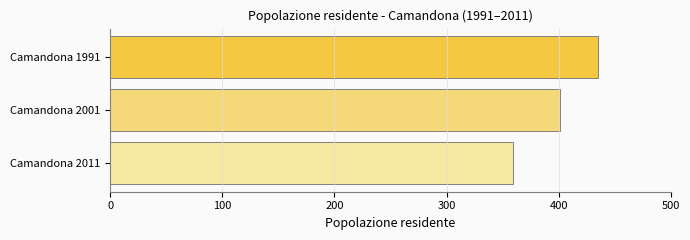

Reading bottom to top, extract all data points from this chart.

Camandona 2011=359	Camandona 2001=401	Camandona 1991=435